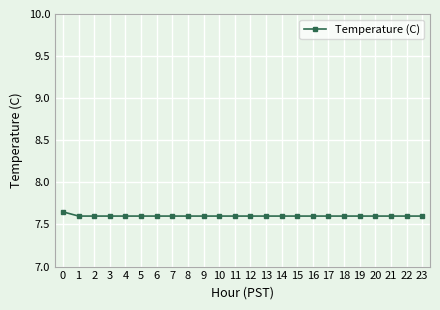

Is it true that the value at 8 is 11.6?

False